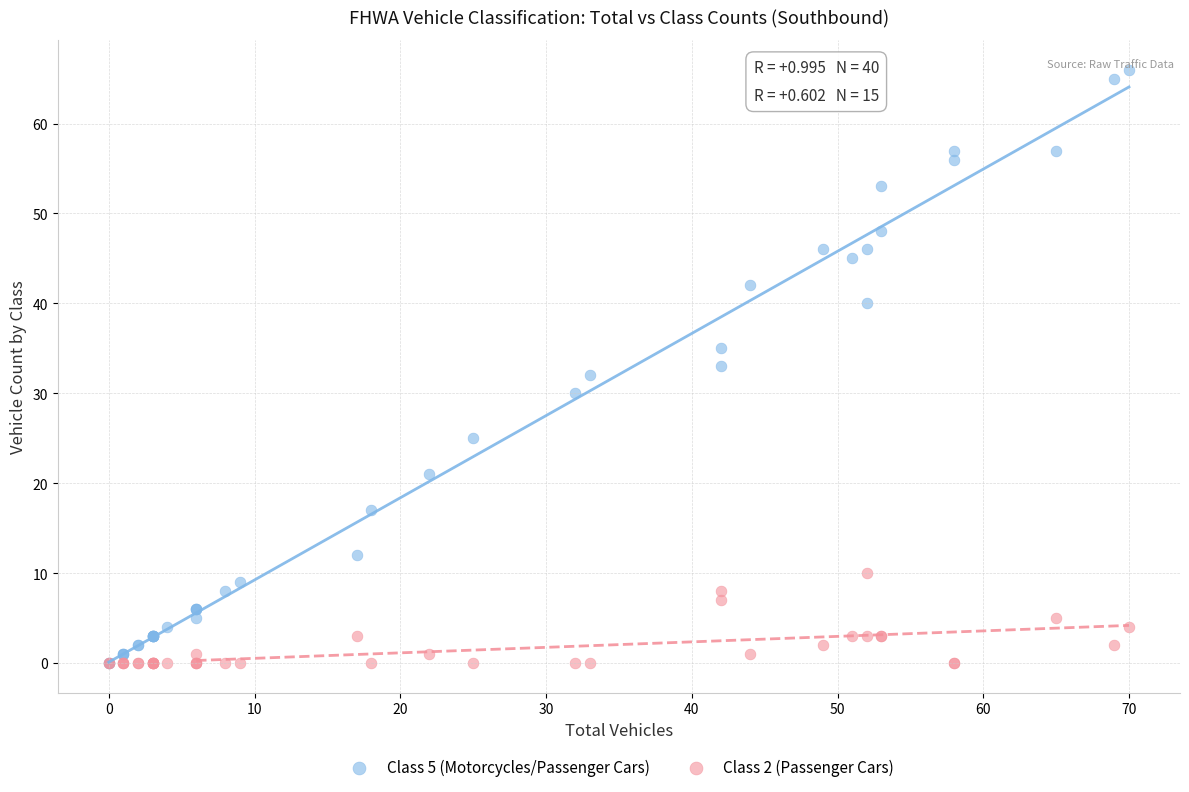

Which series reaches the maximum Y coordinate?

Class 5 (Motorcycles/Passenger Cars)